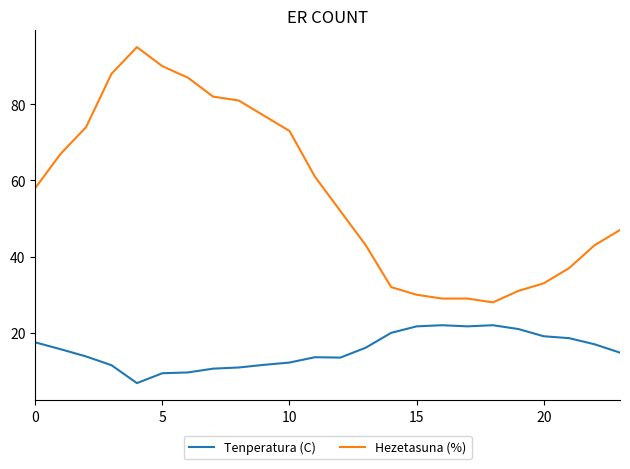

True or false: Tenperatura (C) has more than 1 points higher than both neighbors.

True